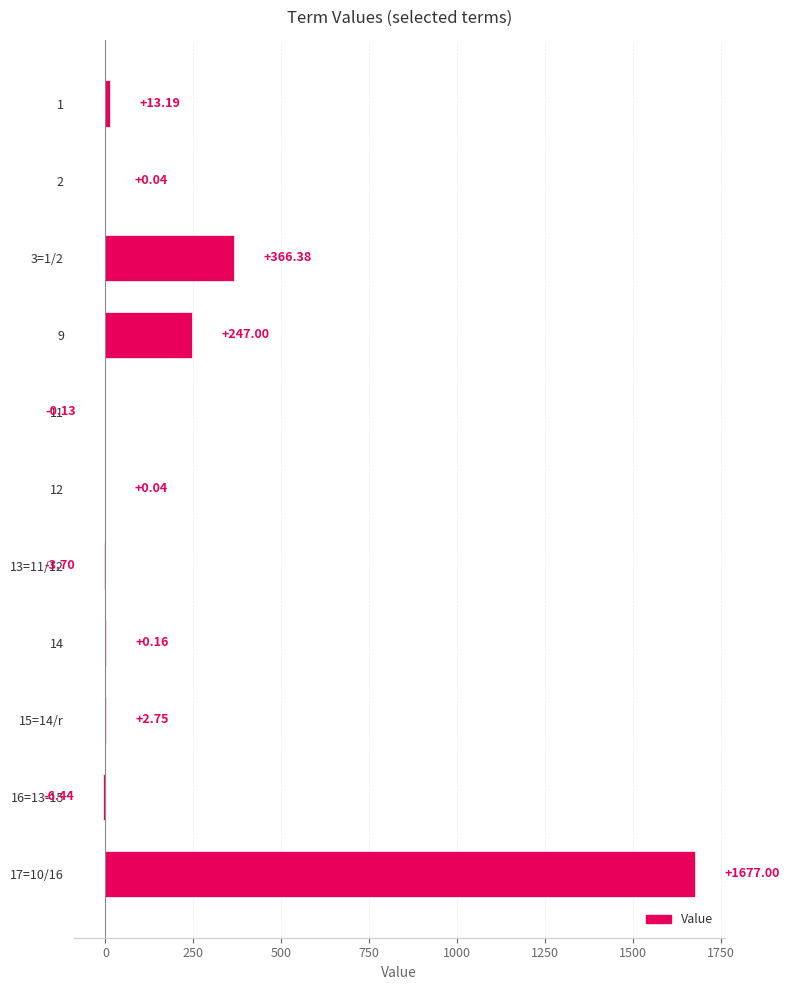

What is the average value?

208.8